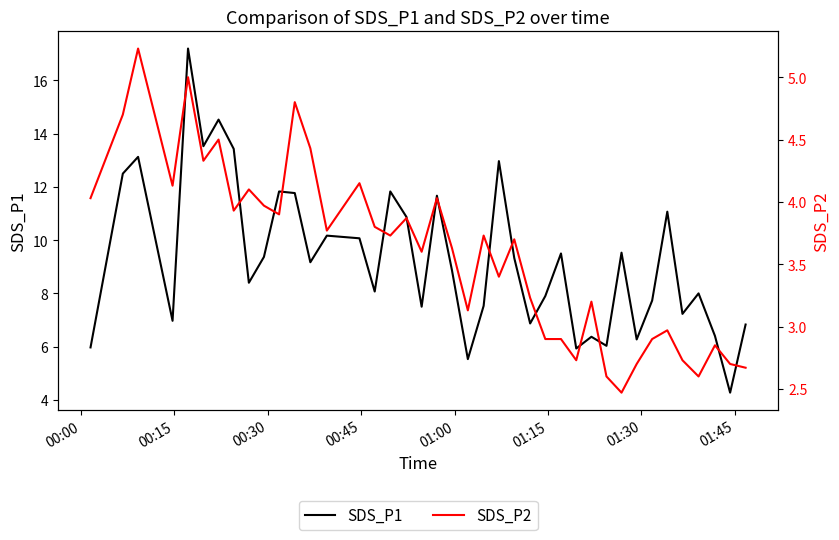

What is the maximum value for SDS_P1?

17.2